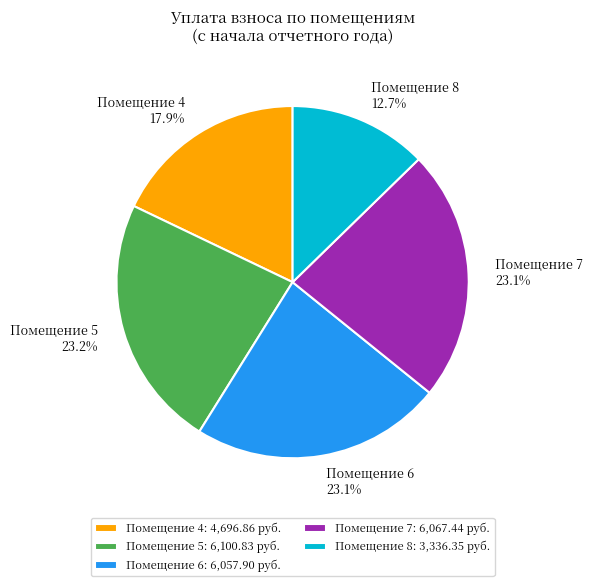

Which has a higher value, Помещение 5 or Помещение 8?

Помещение 5